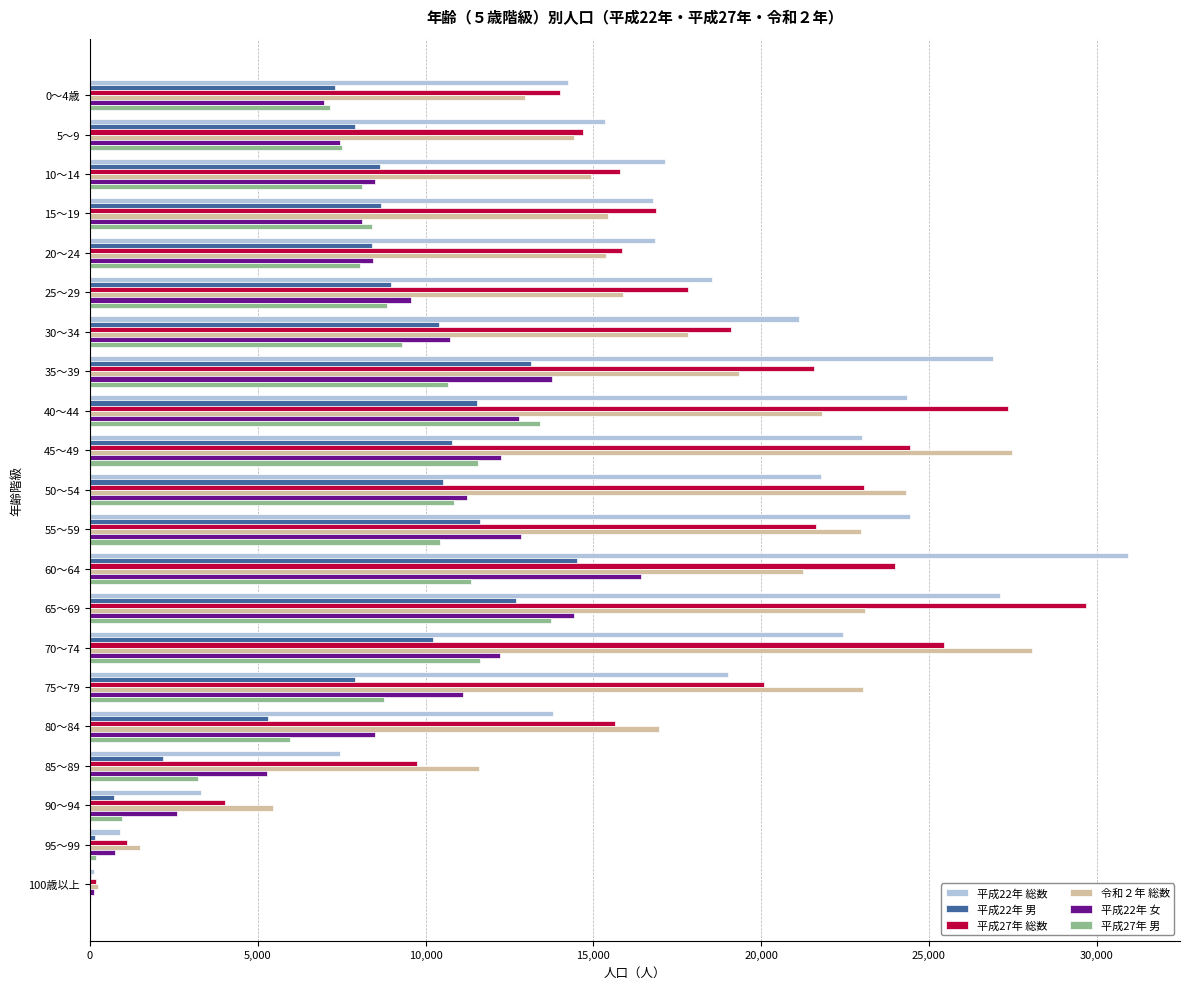

The value of 平成22年 女 at 50～54 is 11244. True or false?

True